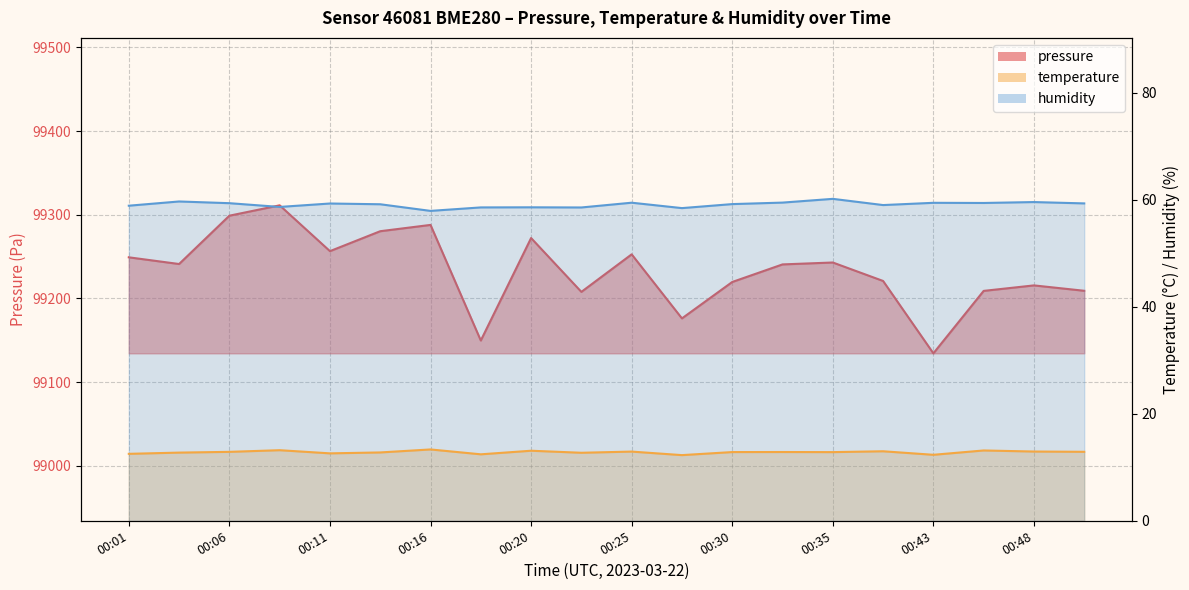

Which category has the lowest value in the temperature series?

00:28